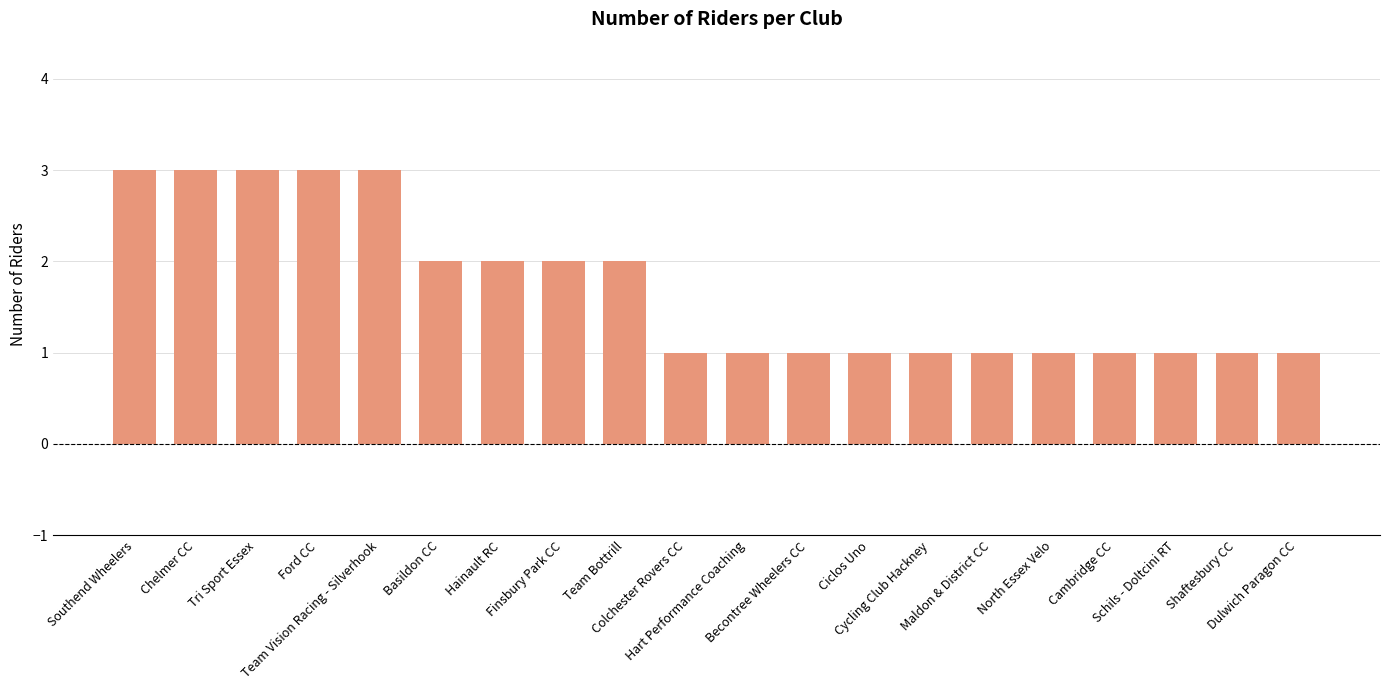

Reading left to right, what are all the values shown in this chart?

3	3	3	3	3	2	2	2	2	1	1	1	1	1	1	1	1	1	1	1